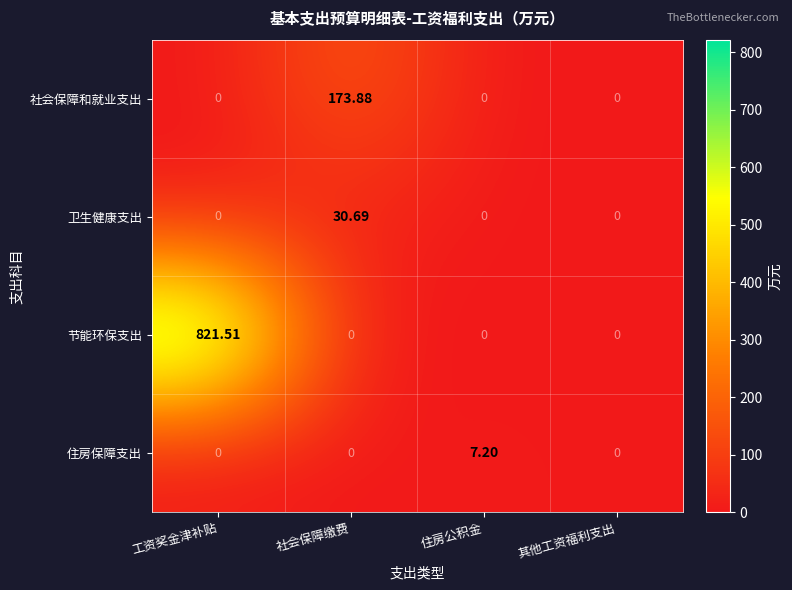

At which label does 卫生健康支出 reach its peak?

社会保障缴费